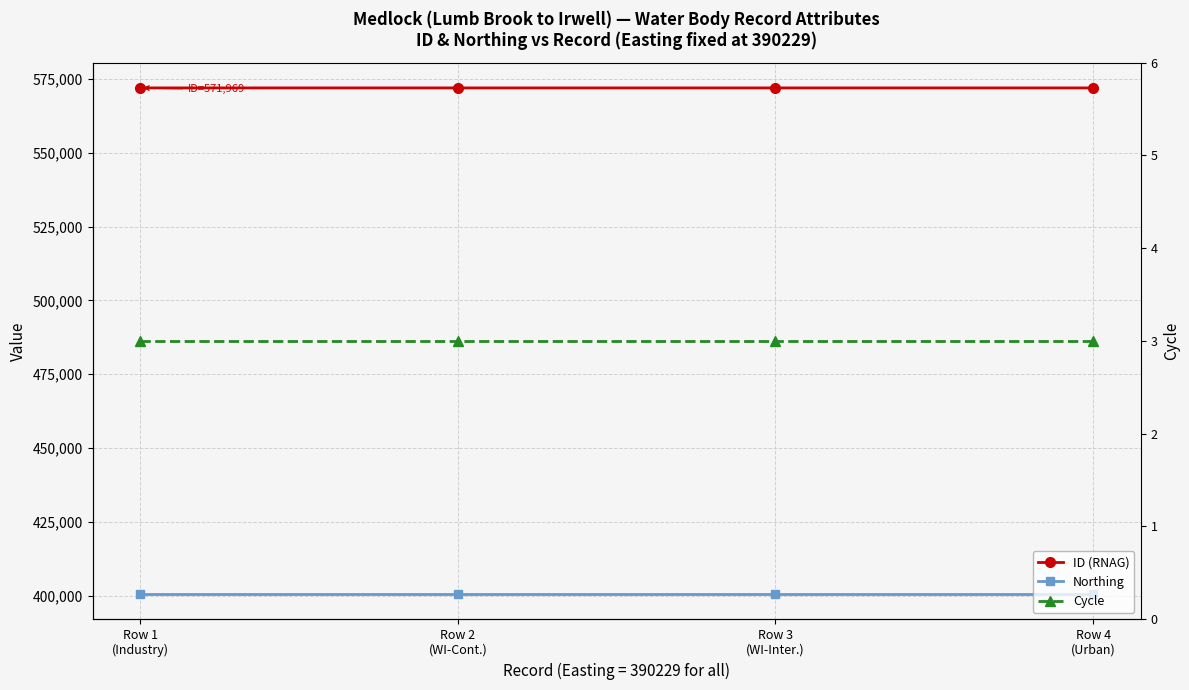

Rank the categories by Cycle value from highest to lowest.

Row 1
(Industry), Row 2
(WI-Cont.), Row 3
(WI-Inter.), Row 4
(Urban)